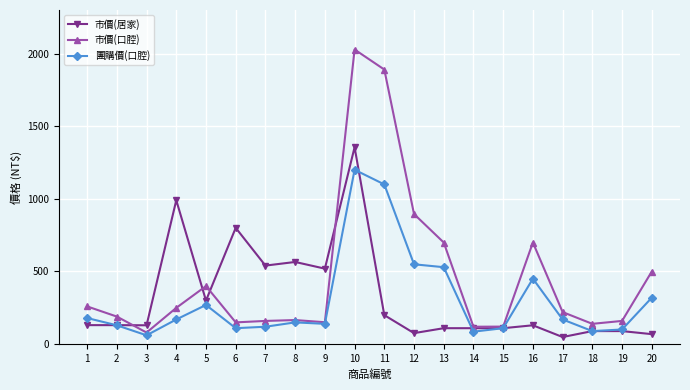

What is the smallest value displayed?

48